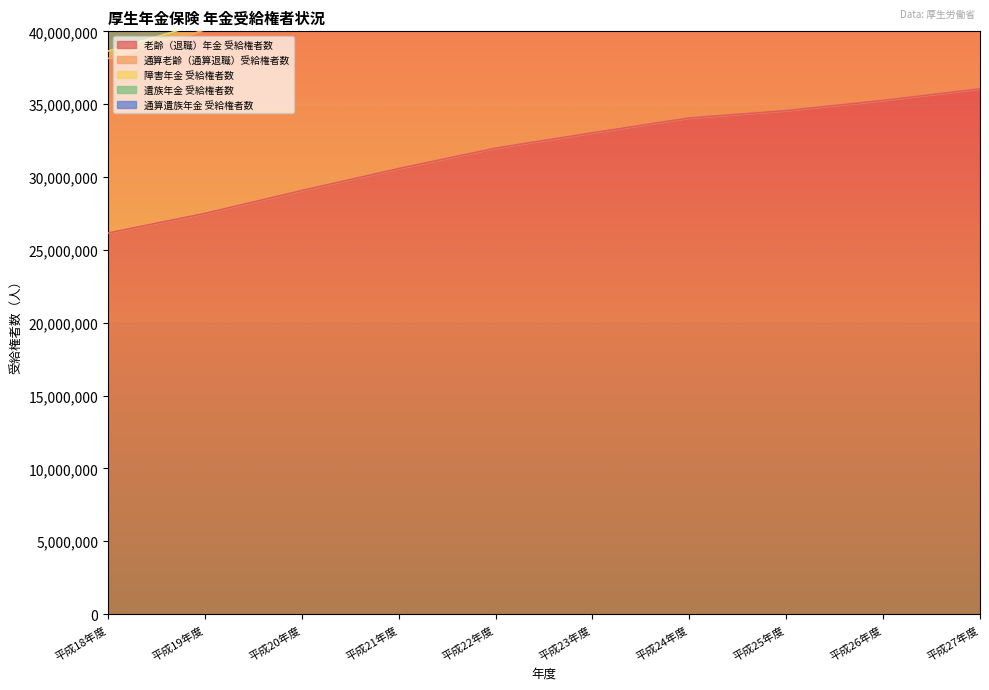

Reading left to right, transcribe all the data shown in this chart.

老齢（退職）年金 受給権者数: 平成18年度=26155333	平成19年度=27501985	平成20年度=29072132	平成21年度=30580584	平成22年度=31981605	平成23年度=33034272	平成24年度=34052528	平成25年度=34555265	平成26年度=35258333	平成27年度=36048646
通算老齢（通算退職）受給権者数: 平成18年度=38139449	平成19年度=40098089	平成20年度=42308573	平成21年度=44434717	平成22年度=46394921	平成23年度=47874390	平成24年度=49285534	平成25年度=49785299	平成26年度=50680347	平成27年度=51773845
障害年金 受給権者数: 平成18年度=43193280	平成19年度=45295421	平成20年度=47656468	平成21年度=49910325	平成22年度=52041058	平成23年度=53656324	平成24年度=55187917	平成25年度=55801943	平成26年度=56808868	平成27年度=58008658
遺族年金 受給権者数: 平成18年度=43279598	平成19年度=45376586	平成20年度=47732336	平成21年度=49981498	平成22年度=52107025	平成23年度=53716812	平成24年度=55243080	平成25年度=55852119	平成26年度=56854301	平成27年度=58049528
通算遺族年金 受給権者数: 平成18年度=38635986	平成19年度=40604679	平成20年度=42824393	平成21年度=44959050	平成22年度=46936276	平成23年度=48427105	平成24年度=49849855	平成25年度=50358783	平成26年度=51264229	平成27年度=52368204